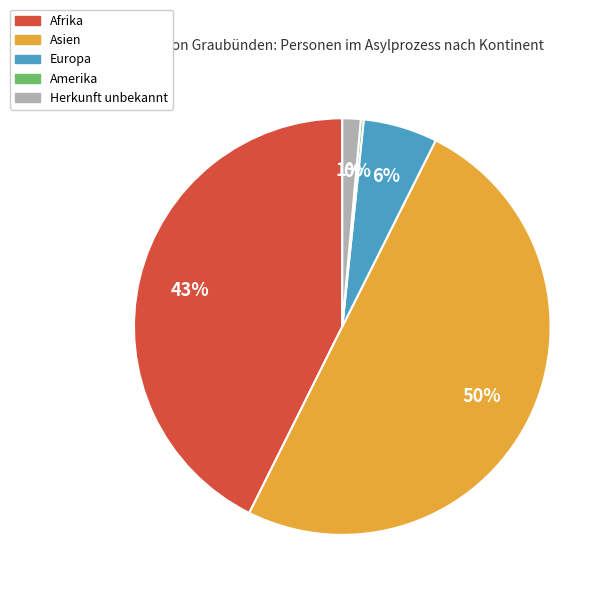

To the nearest percent, what portion does Afrika represent?

43%